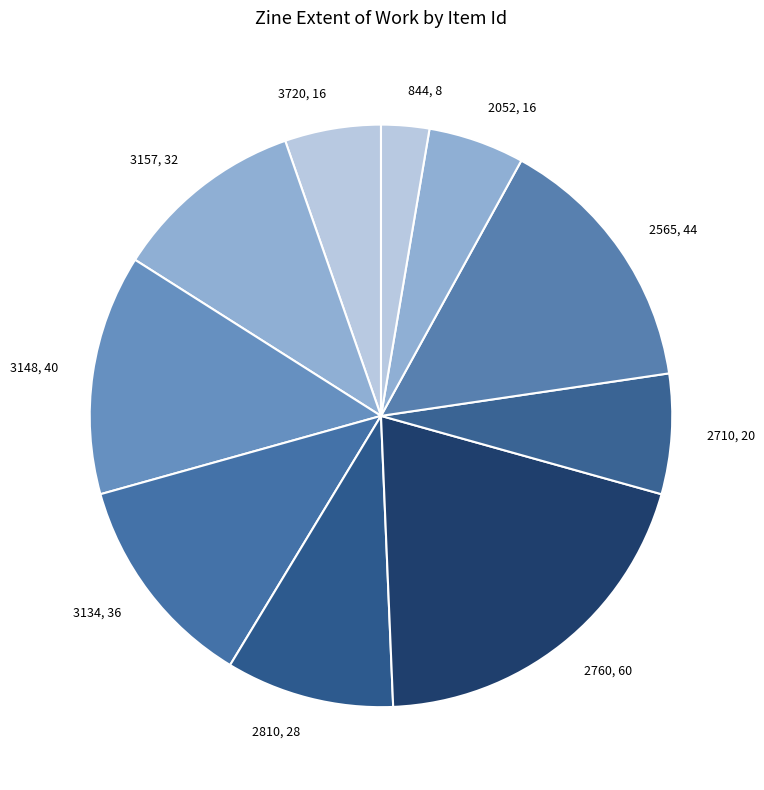

Is there any slice that represents more than half of the pie?

No